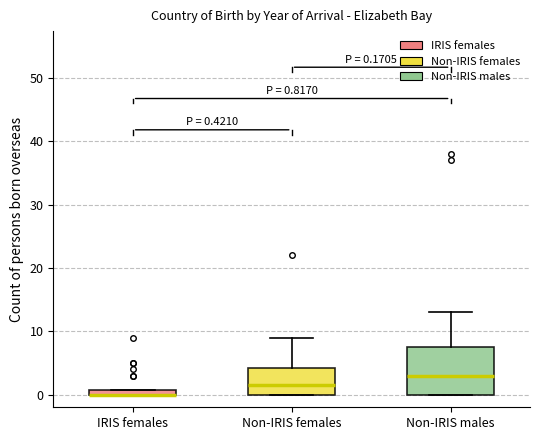

Comparing the boxes themselves (not the whiskers), which one is the tallest?

Non-IRIS males